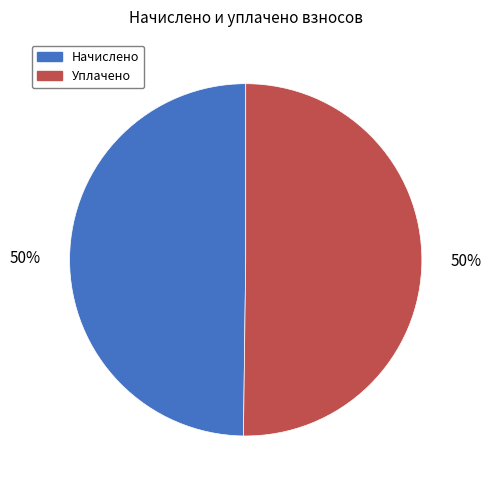

Combined, do Начислено and Уплачено account for over 50%?

Yes